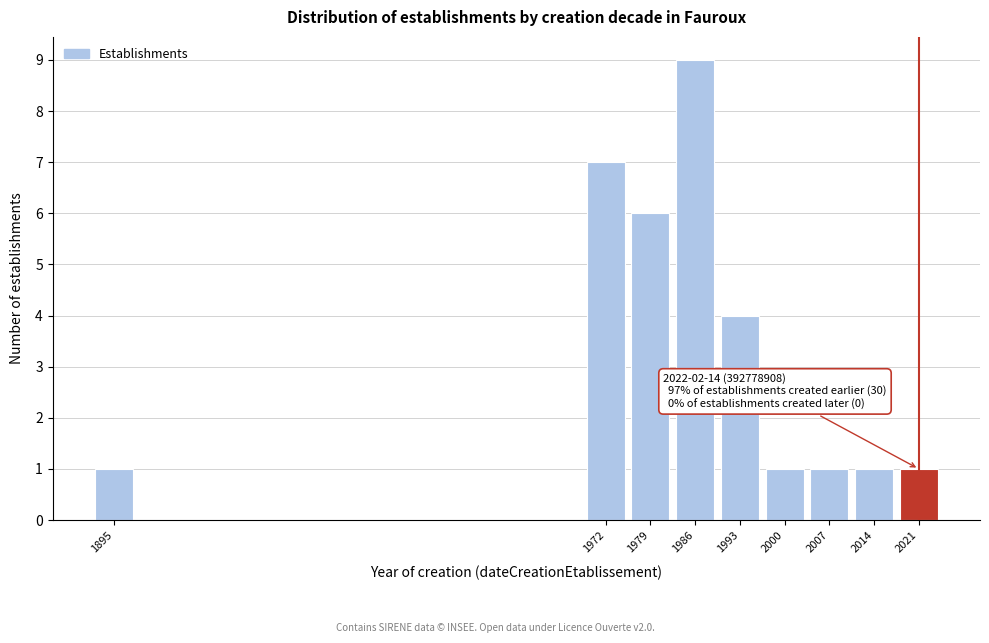

Reading left to right, list all the values displayed in this chart.

1	7	6	9	4	1	1	1	1